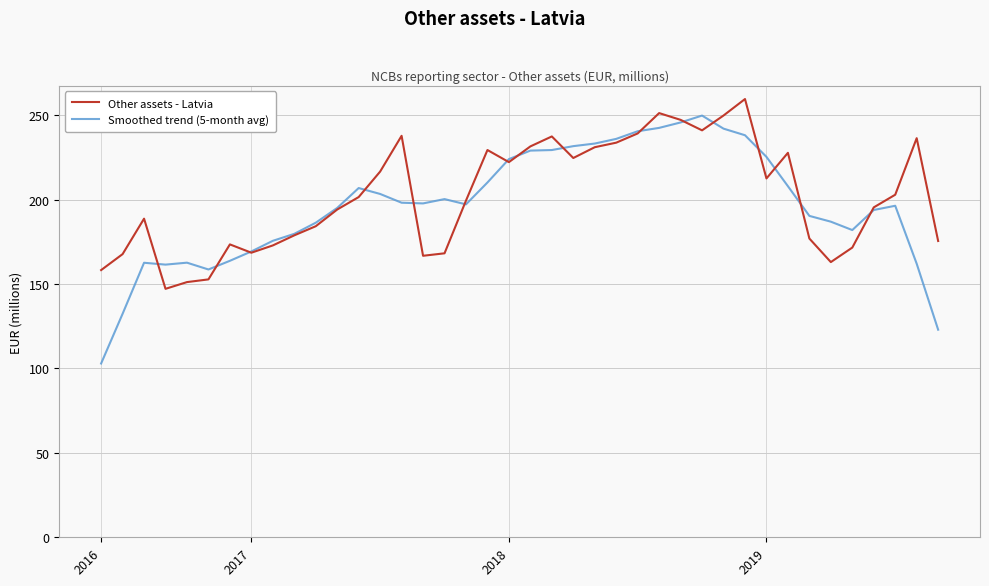

What is the average value of the Other assets - Latvia series?

202.2